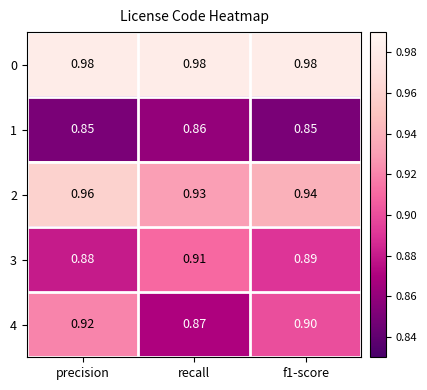

Which category has the highest value in the 4 series?

precision